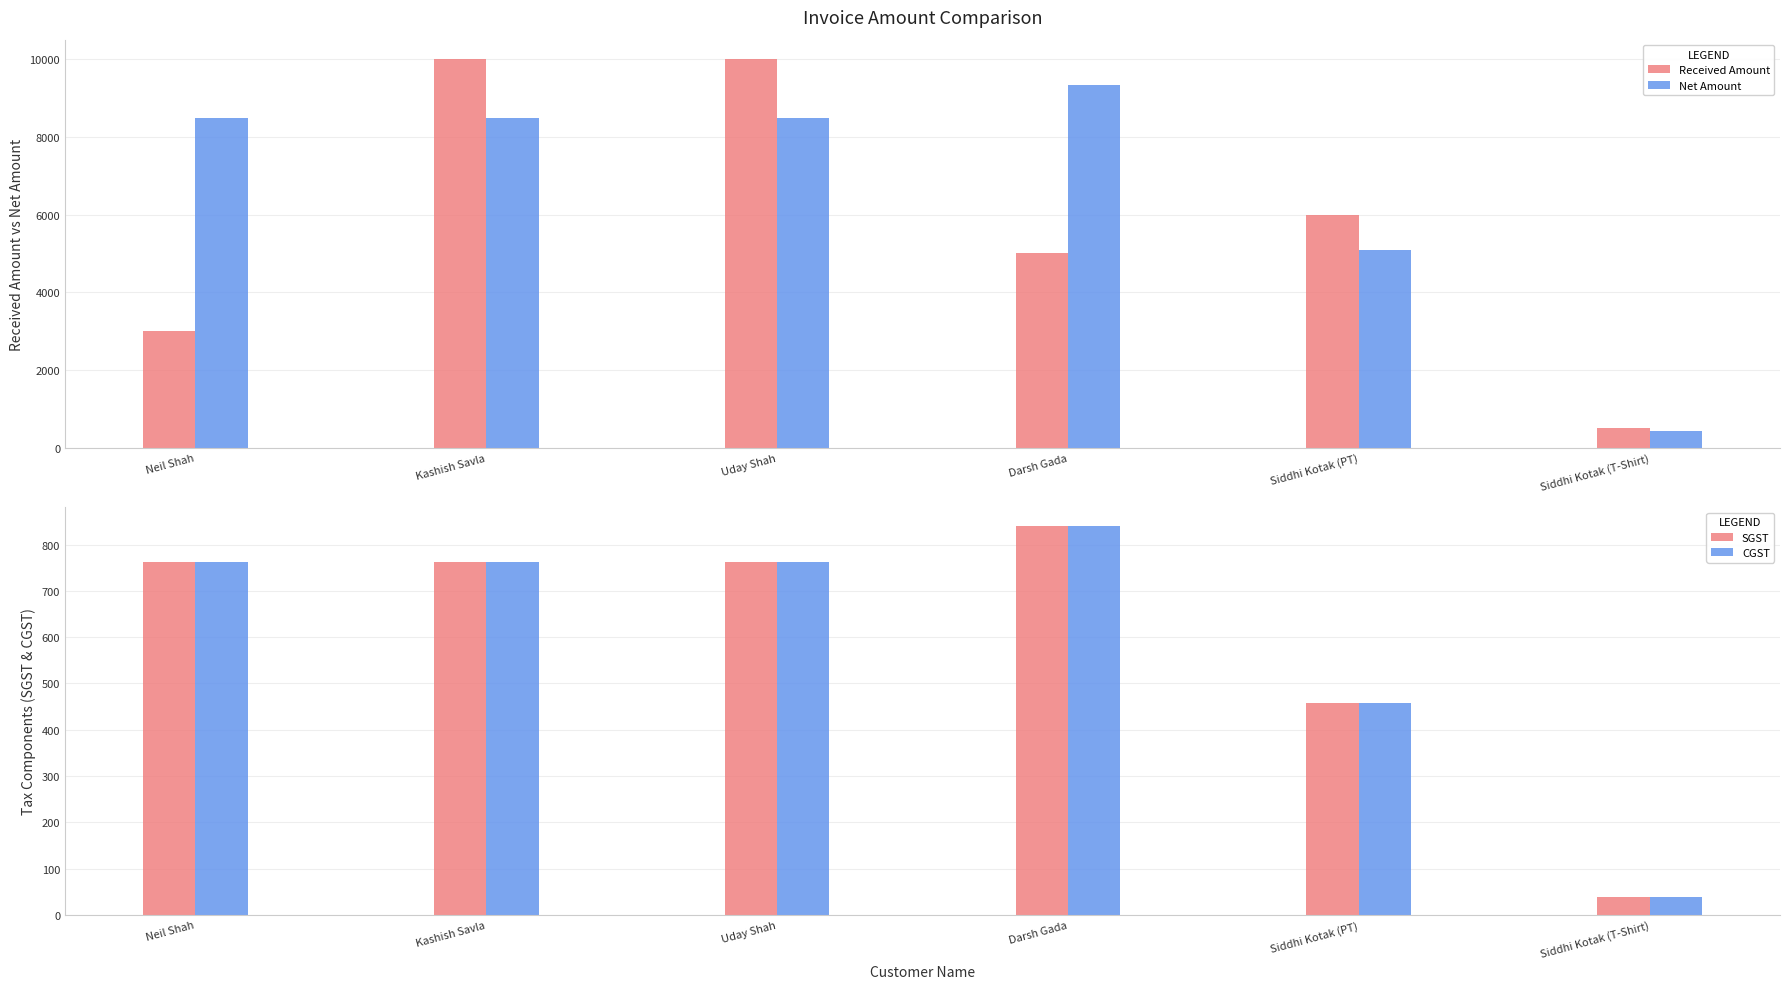

Which category has the lowest value in the SGST series?

Siddhi Kotak (T-Shirt)